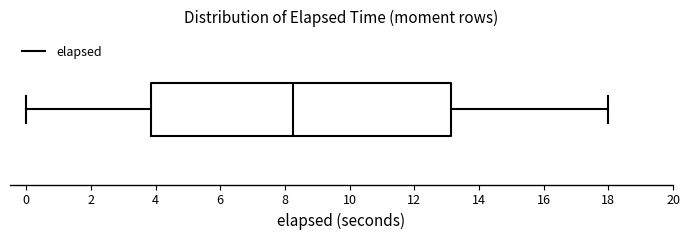

Read this box plot against the x-axis: the position of the median line, the range covered by the box, and the ends of both whiskers. The values are not printed on the chart, so give them approximately, as read against the axis.

median 8.2, box 3.8 to 13.2, whiskers 0.0 to 18.0